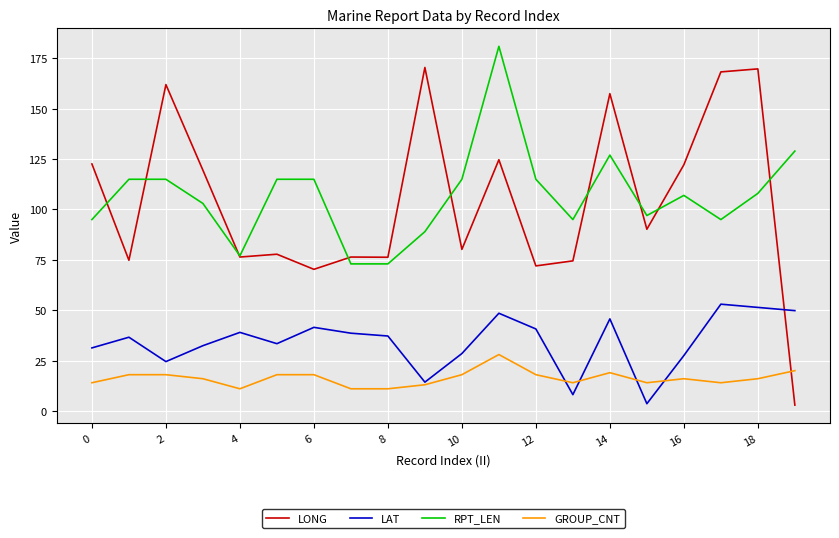

True or false: RPT_LEN and LAT intersect in this chart.

False